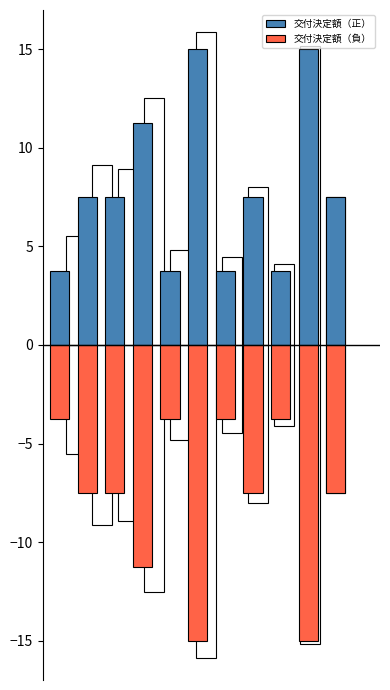

Count the number of data series in this chart.

2